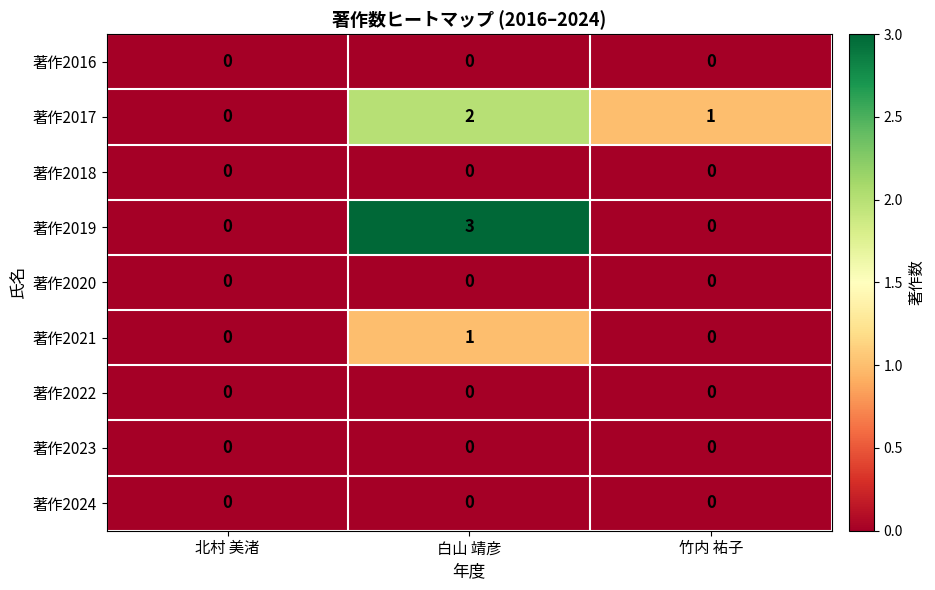

At which category does the chart reach its peak across all series?

白山 靖彦